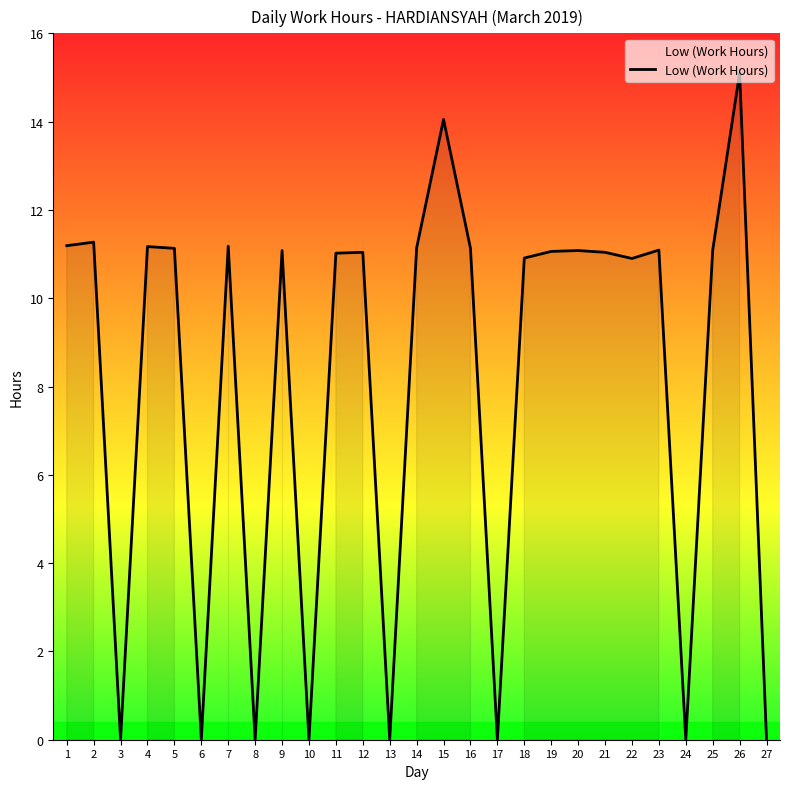

At which label does the data first exceed 11?

1